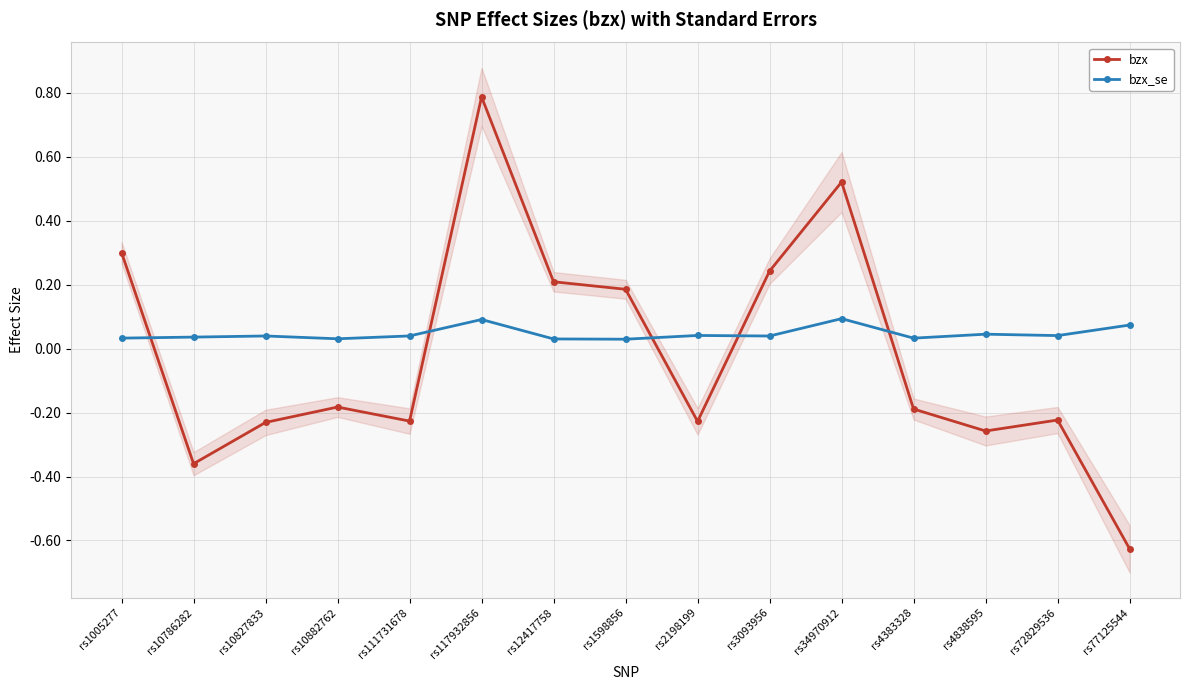

Where do bzx_se and bzx first cross each other?

rs1005277 and rs10786282